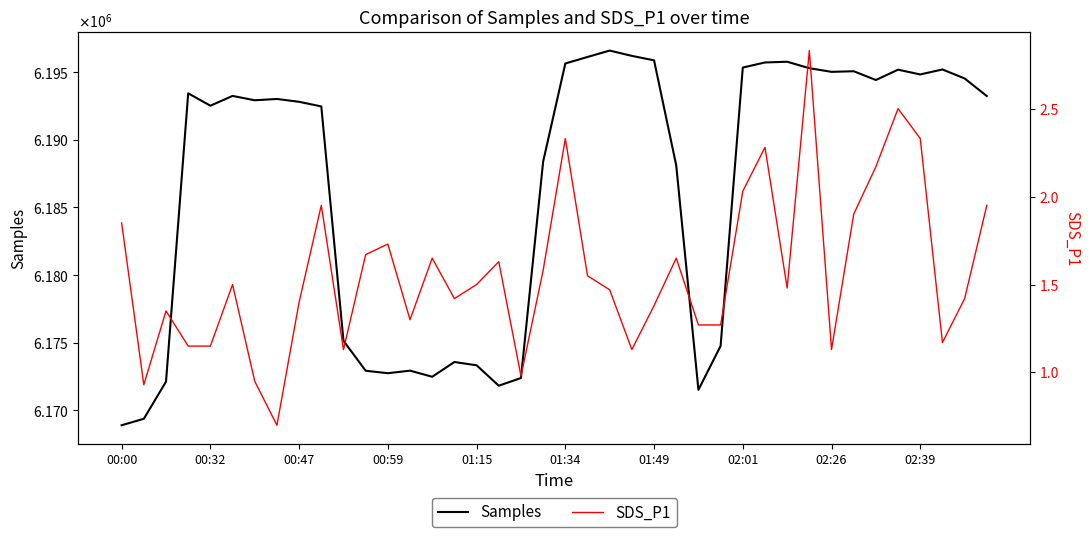

True or false: SDS_P1 has a value of 1.4 at 00:47.

True